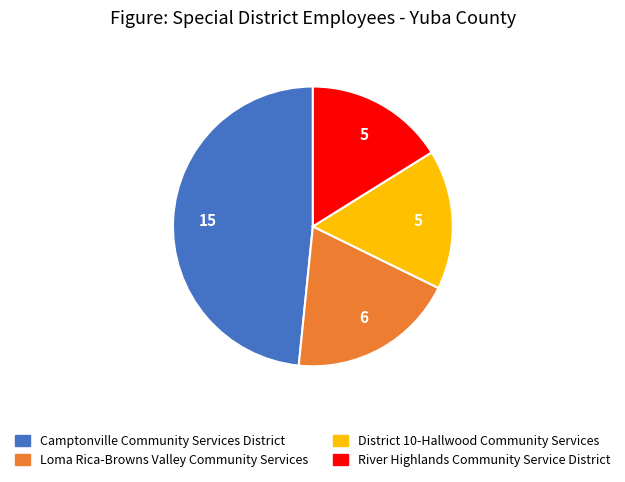

Which has a higher value, District 10-Hallwood Community Services or Camptonville Community Services District?

Camptonville Community Services District